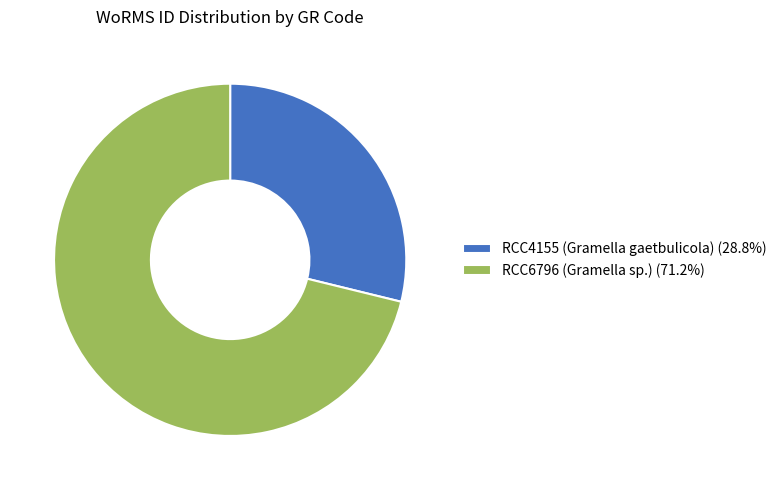

Do RCC4155 (Gramella gaetbulicola) and RCC6796 (Gramella sp.) together represent more than half of the pie?

Yes